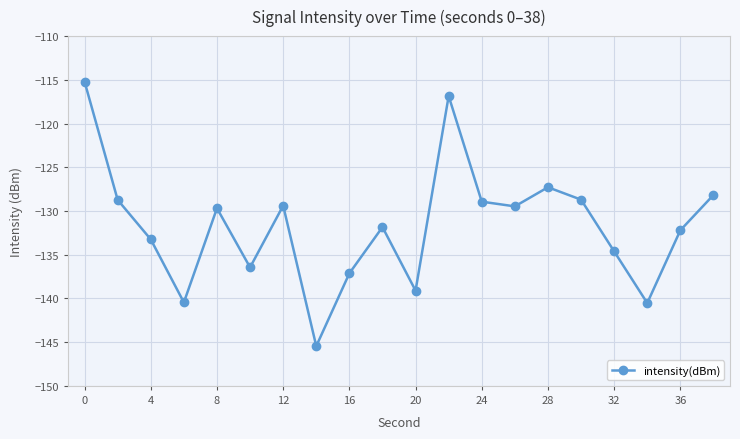

What is the sum of all values?

-2633.5